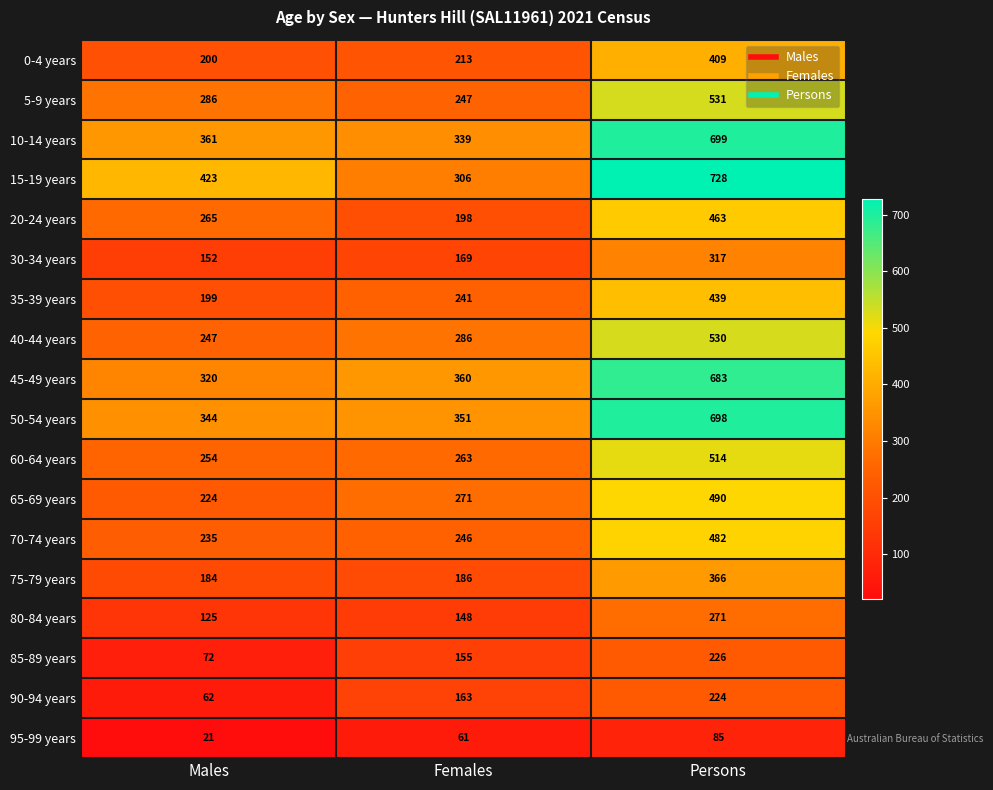

What is the sum of the 75-79 years values at Males and Females?

370